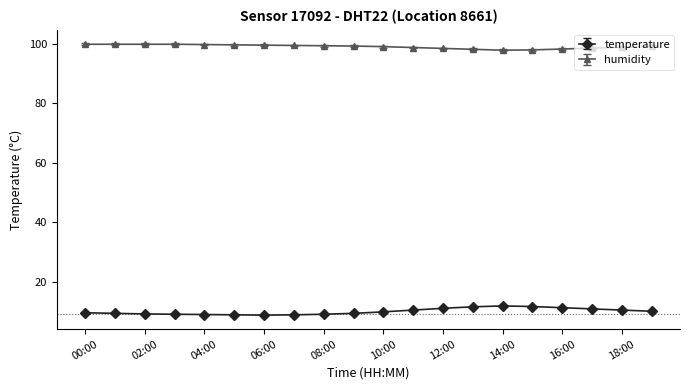

List the series in order of their overall mean, lowest first.

temperature, humidity